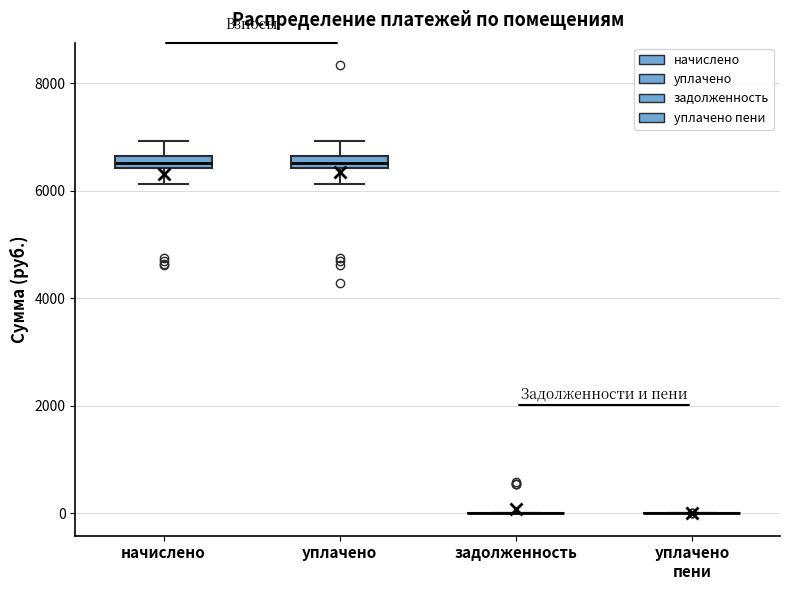

Where is the upper edge of the box for уплачено on the y-axis? The values are not printed on the chart, so give them approximately, as read against the axis.

6600